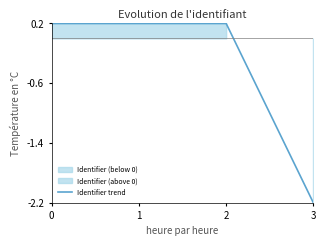

The value at 0 is 0.2. True or false?

True